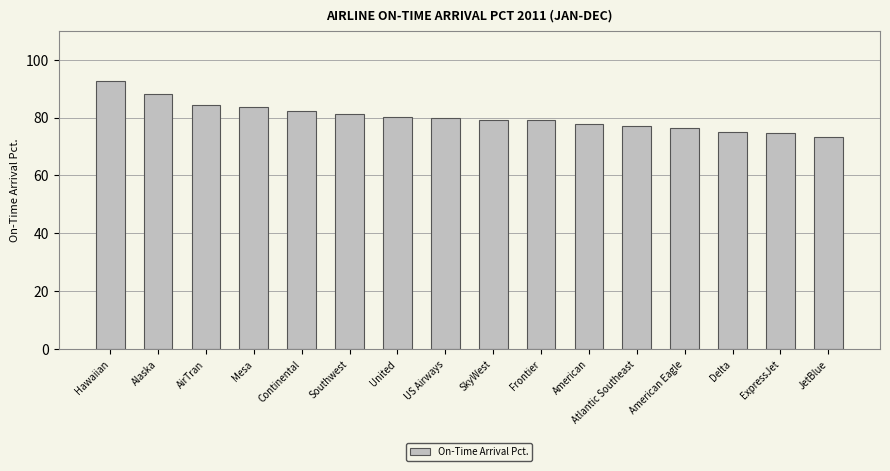

Read the value at Hawaiian.

92.8